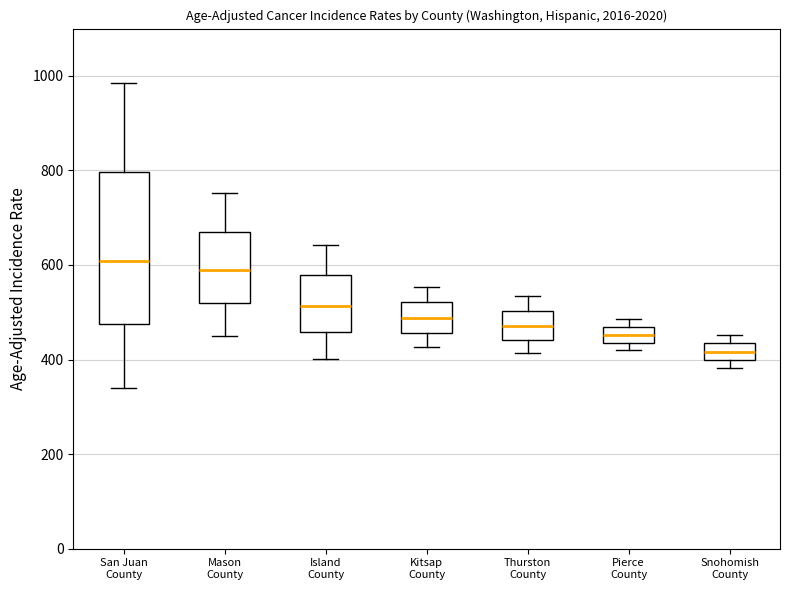

Reading left to right, read every box against the y-axis: the position of its median line, the range the box covers, and the ends of its whiskers. The values are not printed on the chart, so give them approximately, as read against the axis.

San Juan County: median 600, box 480 to 800, whiskers 340 to 980
Mason County: median 580, box 520 to 680, whiskers 440 to 760
Island County: median 520, box 460 to 580, whiskers 400 to 640
Kitsap County: median 480, box 460 to 520, whiskers 420 to 560
Thurston County: median 480, box 440 to 500, whiskers 420 to 540
Pierce County: median 460 (inside the box), box 440 to 460, whiskers 420 to 480
Snohomish County: median 420, box 400 to 440, whiskers 380 to 460